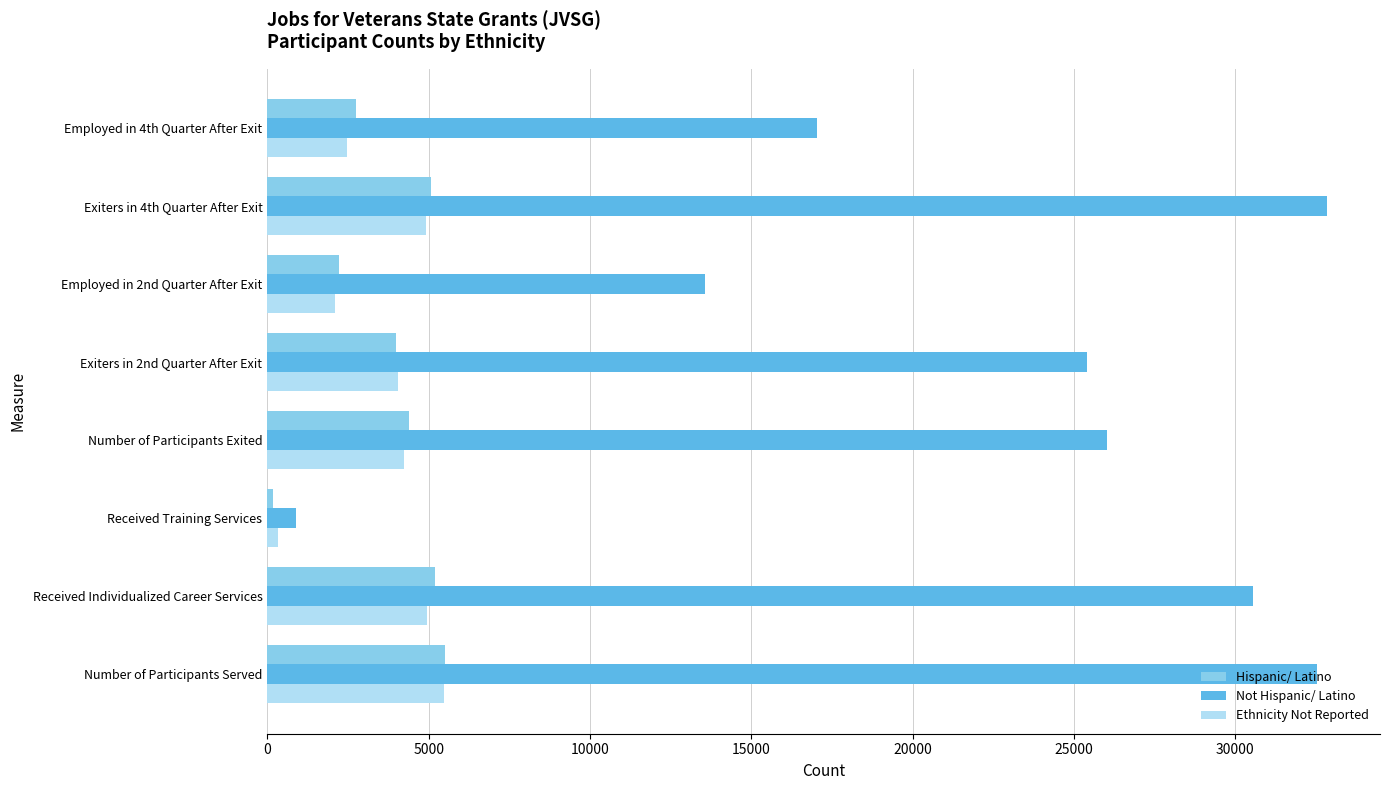

Which series has the largest total across all categories?

Not Hispanic/ Latino